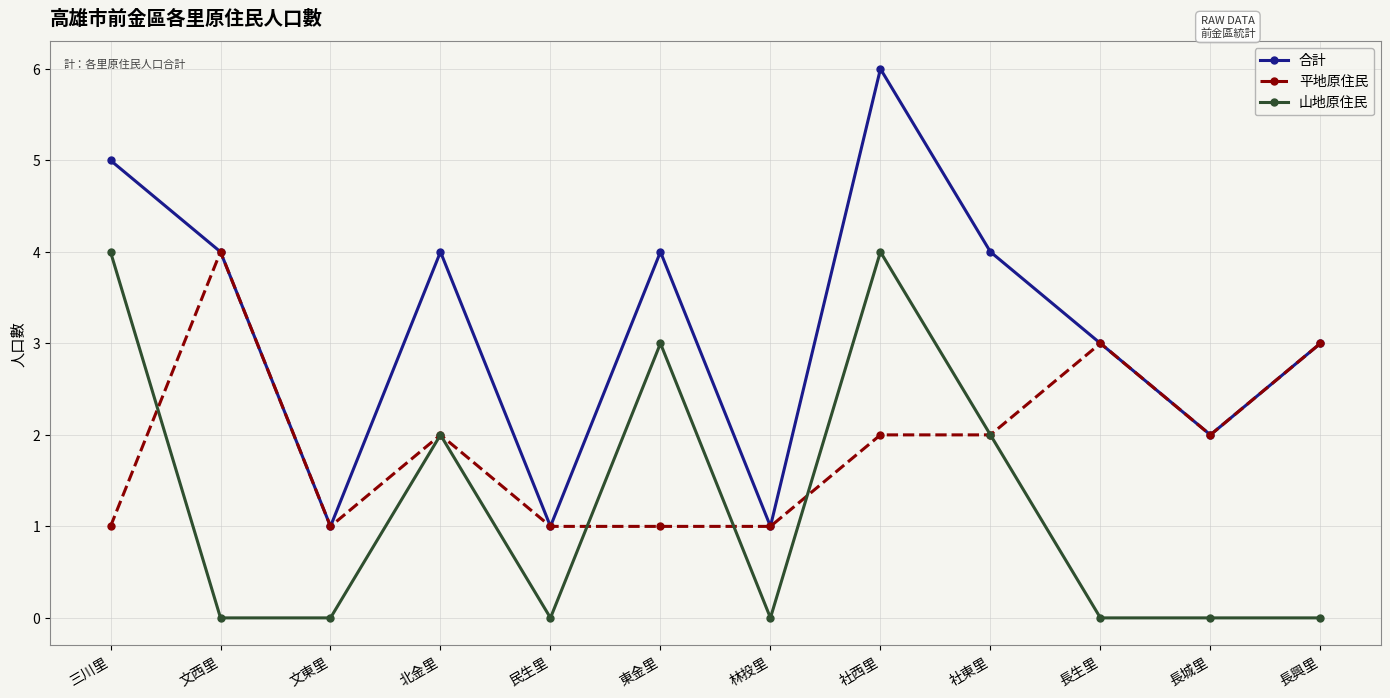

What is the maximum value shown in the chart?

6